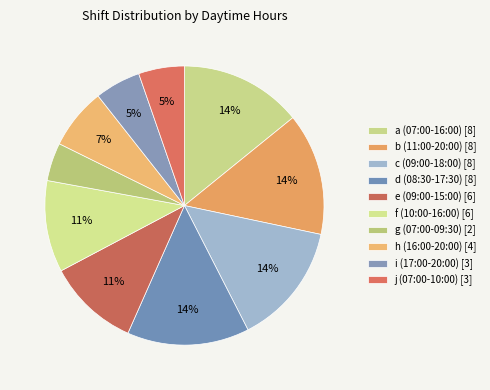

What is the largest slice in the pie chart?

a (07:00-16:00)